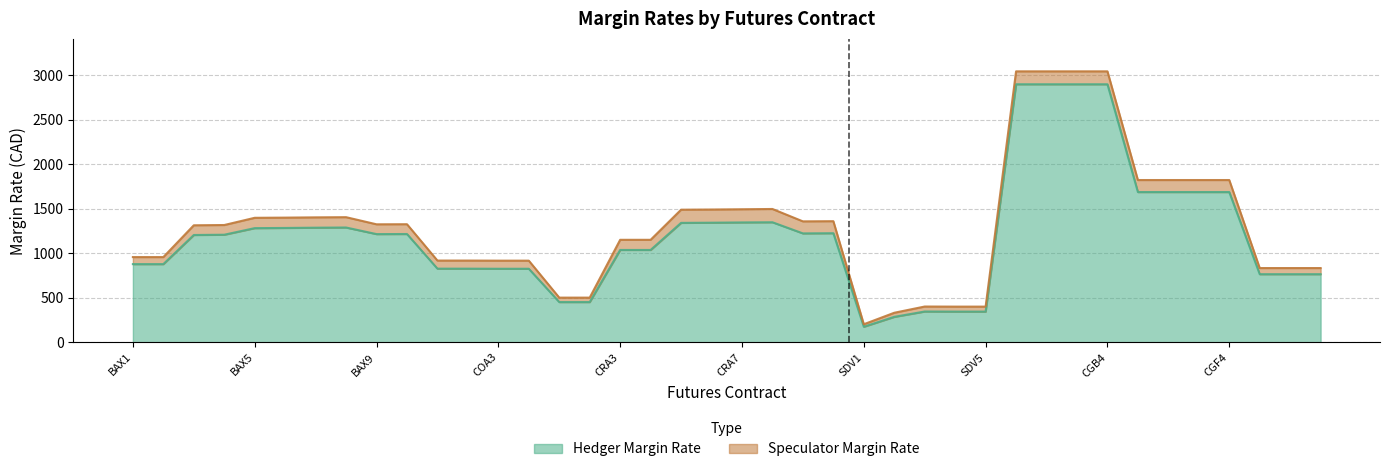

What are all the series names shown in the legend?

Hedger Margin Rate, Speculator Margin Rate